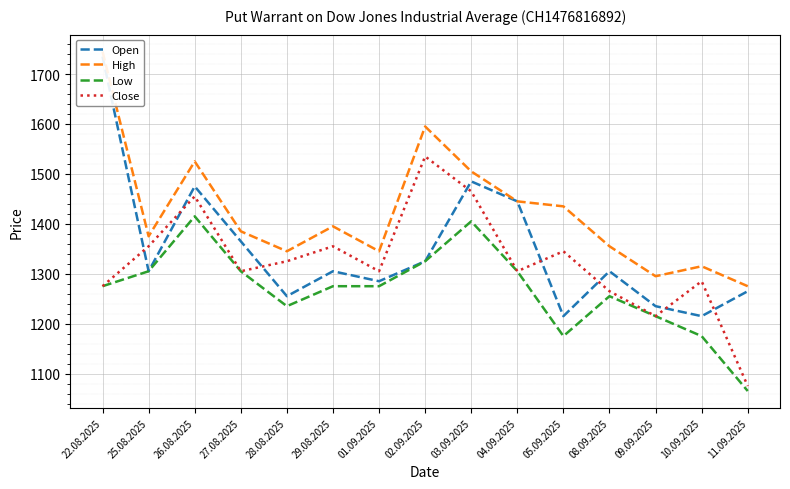

What is the lowest value of the High series?

1275